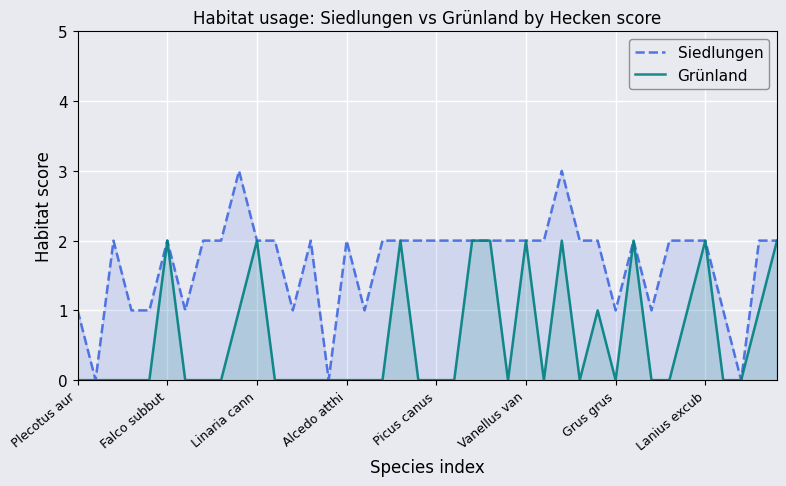

What is the difference between the maximum and minimum values in the Grünland series?

2